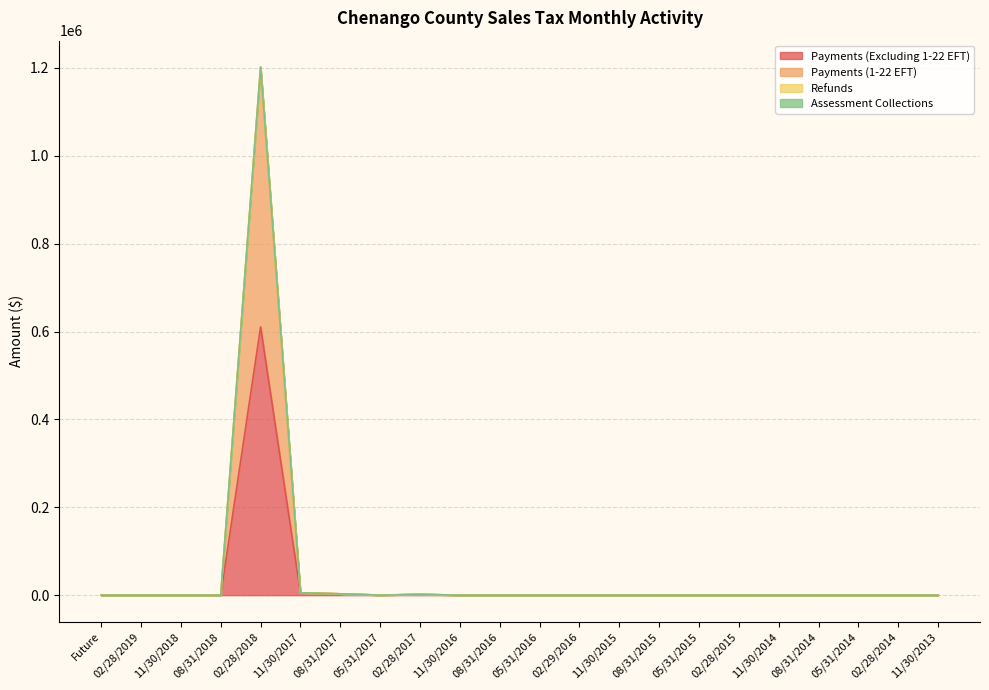

At which label does Payments (Excluding 1-22 EFT) reach its minimum?

Future